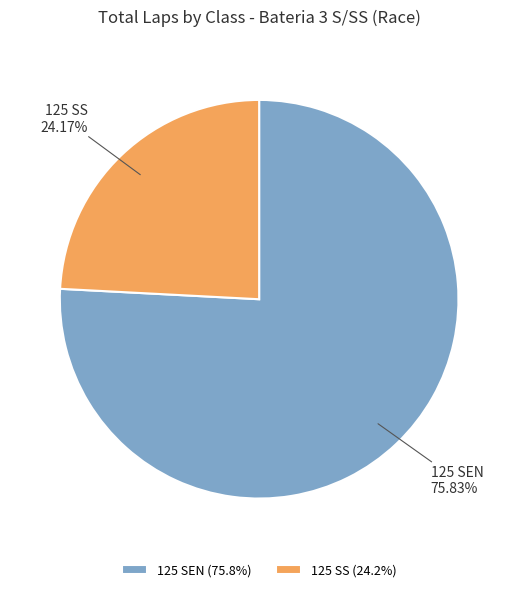

To the nearest percent, what is the difference between the largest and smallest slice percentages?

52%